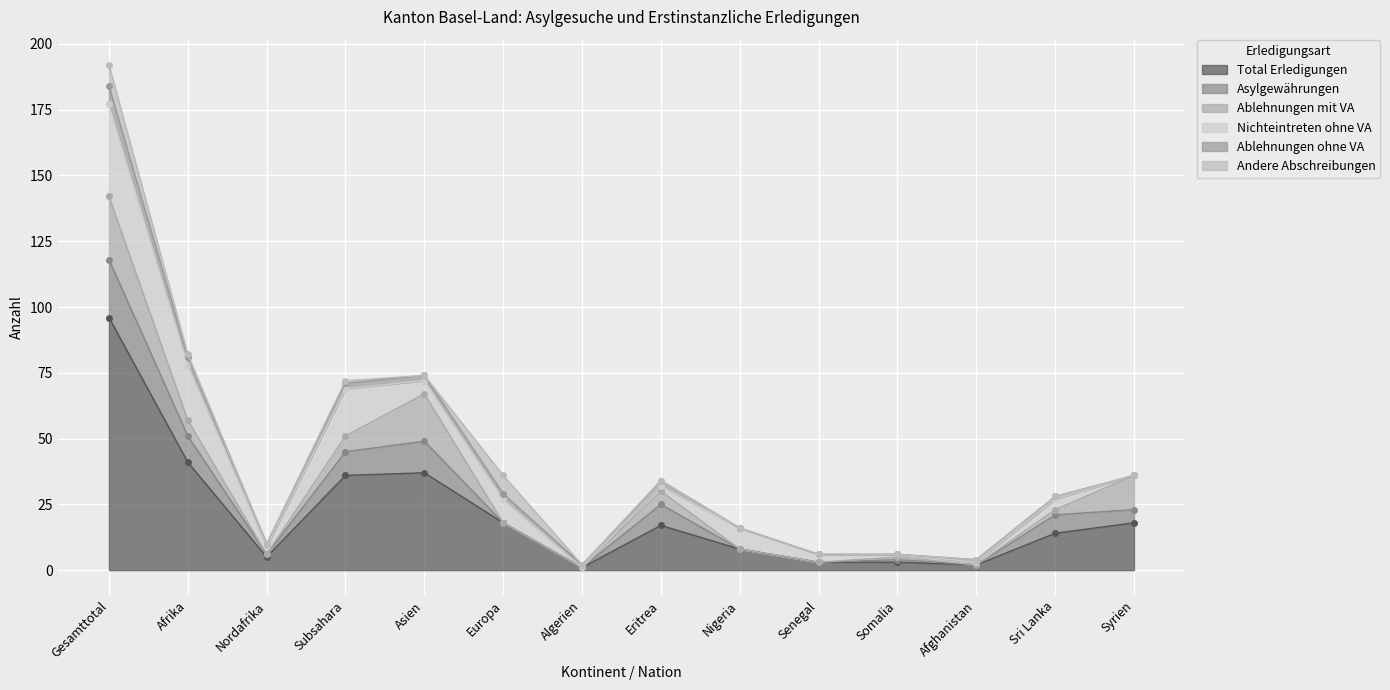

Where is Andere Abschreibungen nearest to the value 4?

Afrika